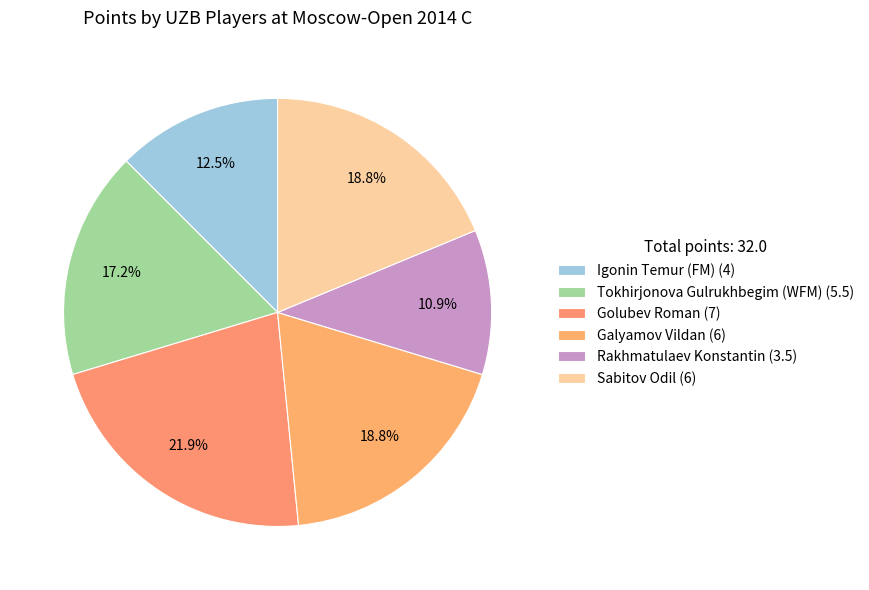

Which category has the biggest portion of the pie?

Golubev Roman